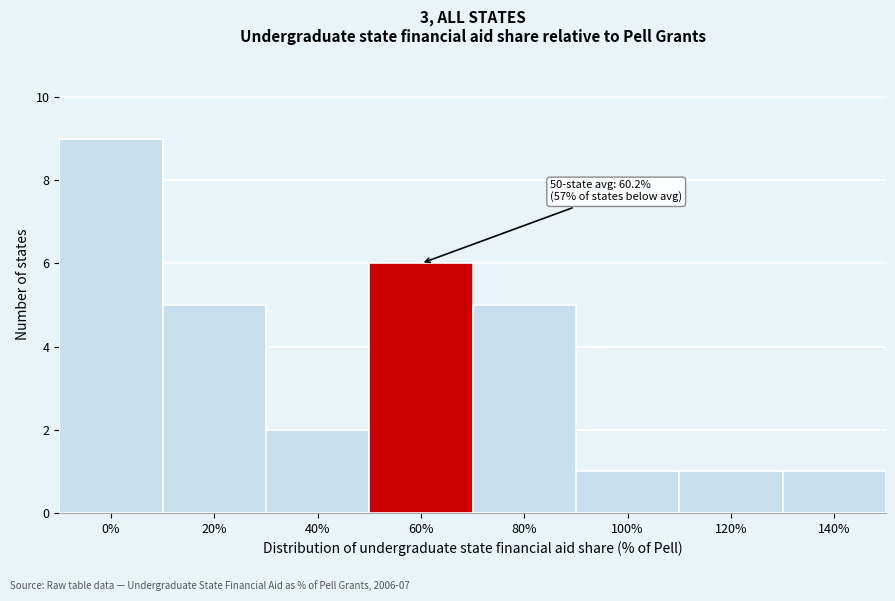

Reading right to left, transcribe all the data shown in this chart.

1	1	1	5	6	2	5	9